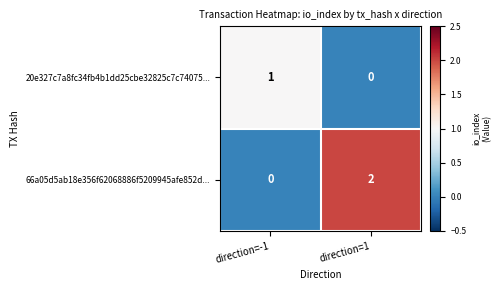

Where is 66a05d5ab18e356f62068886f5209945afe852d... nearest to the value 1?

direction=-1